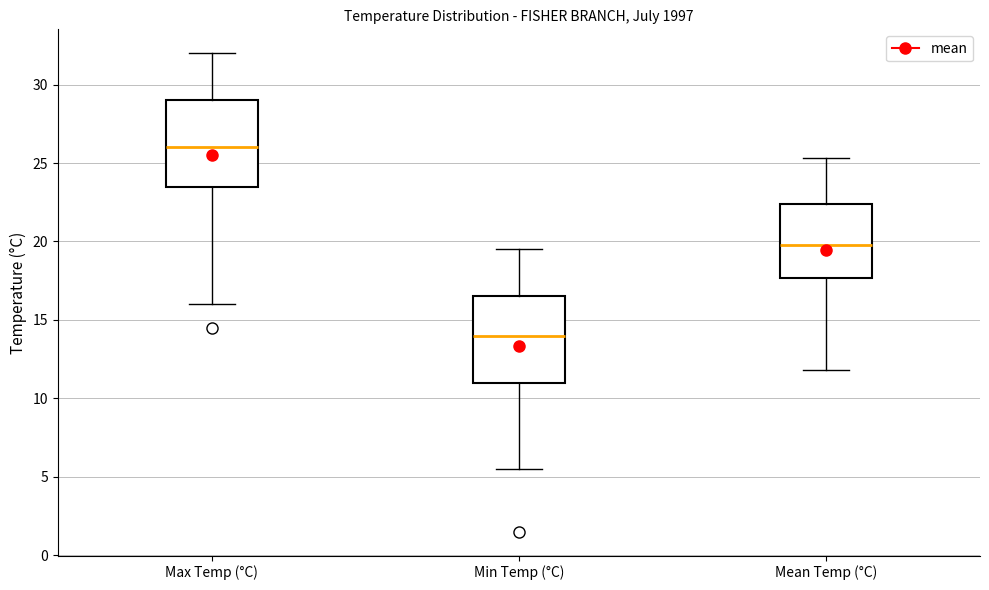

Reading left to right, read every box against the y-axis: the position of its median line, the range the box covers, and the ends of its whiskers. The values are not printed on the chart, so give them approximately, as read against the axis.

Max Temp (°C): median 26.0, box 23.5 to 29.0, whiskers 16.0 to 32.0
Min Temp (°C): median 14.0, box 11.0 to 16.5, whiskers 5.5 to 19.5
Mean Temp (°C): median 20.0, box 17.5 to 22.5, whiskers 12.0 to 25.5